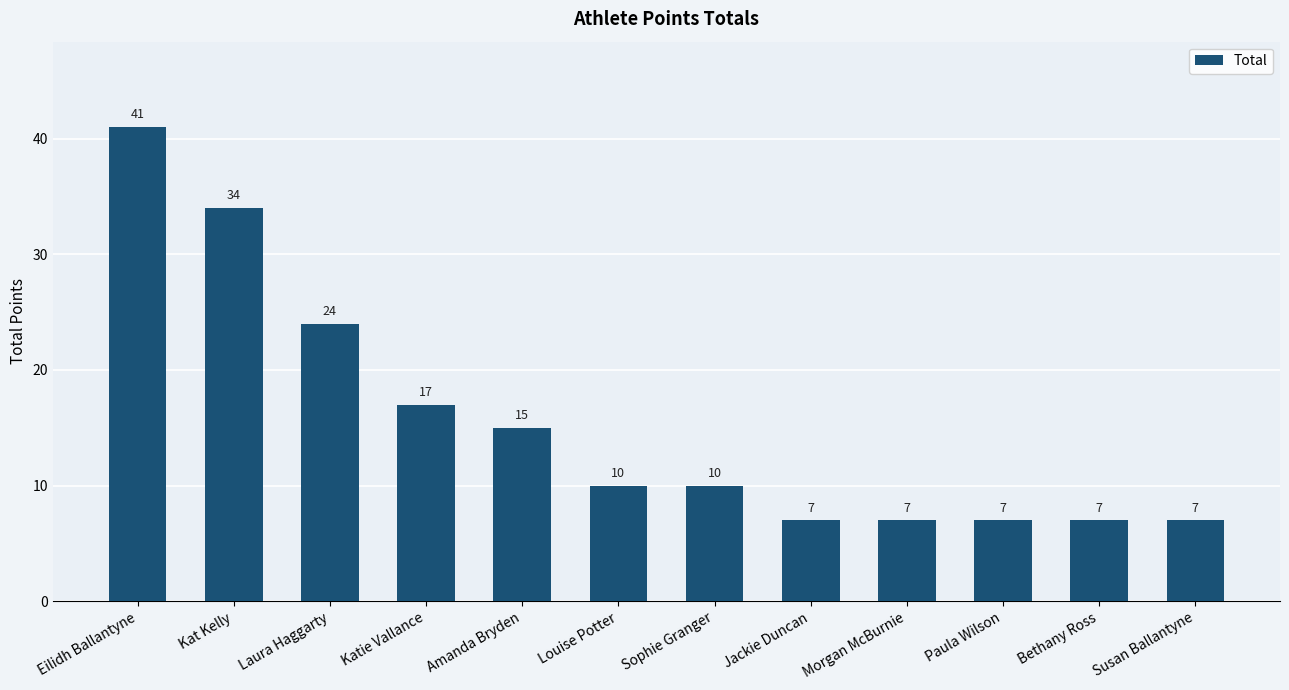

What is the difference between the maximum and minimum values?

34